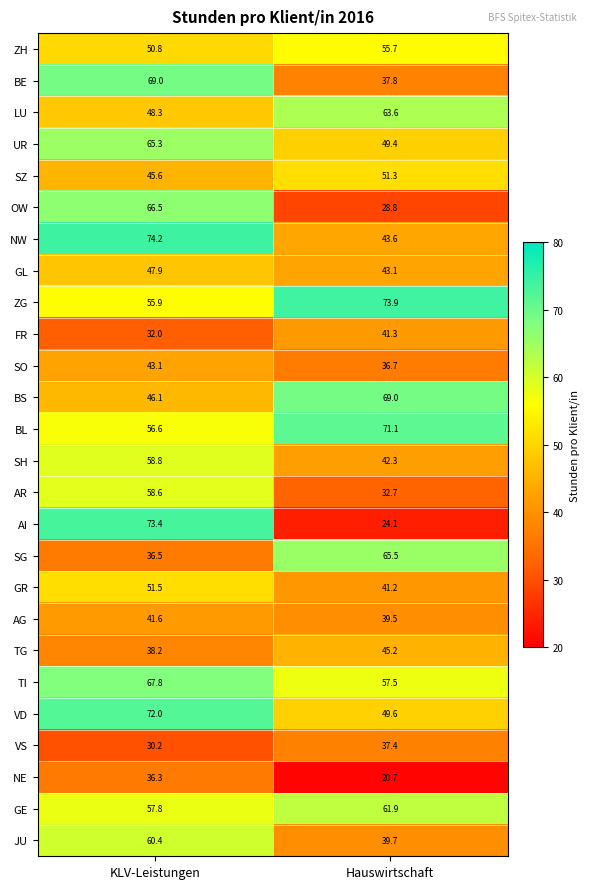

At which category is the sum across all series the highest?

KLV-Leistungen